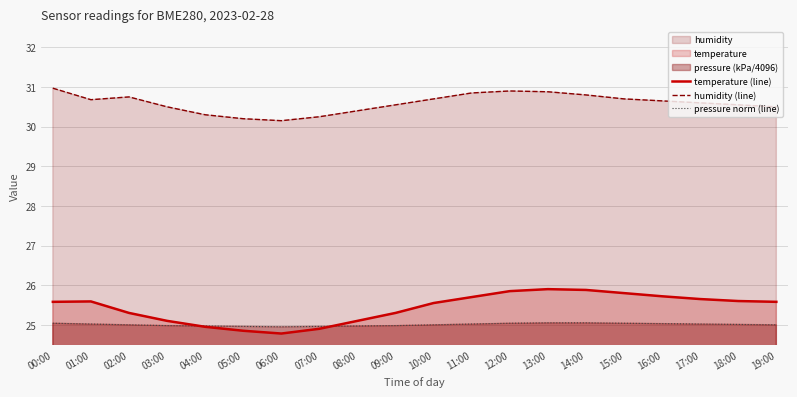

Reading left to right, what are all the values shown in this chart?

temperature (line): 25.6	25.6	25.3	25.1	24.9	24.9	24.8	24.9	25.1	25.3	25.6	25.7	25.9	25.9	25.9	25.8	25.7	25.6	25.6	25.6
humidity (line): 31.0	30.7	30.8	30.5	30.3	30.2	30.1	30.2	30.4	30.6	30.7	30.9	30.9	30.9	30.8	30.7	30.6	30.6	30.6	30.5
pressure norm (line): 25.0	25.0	25.0	25.0	25.0	25.0	24.9	25.0	25.0	25.0	25.0	25.0	25.0	25.1	25.1	25.0	25.0	25.0	25.0	25.0